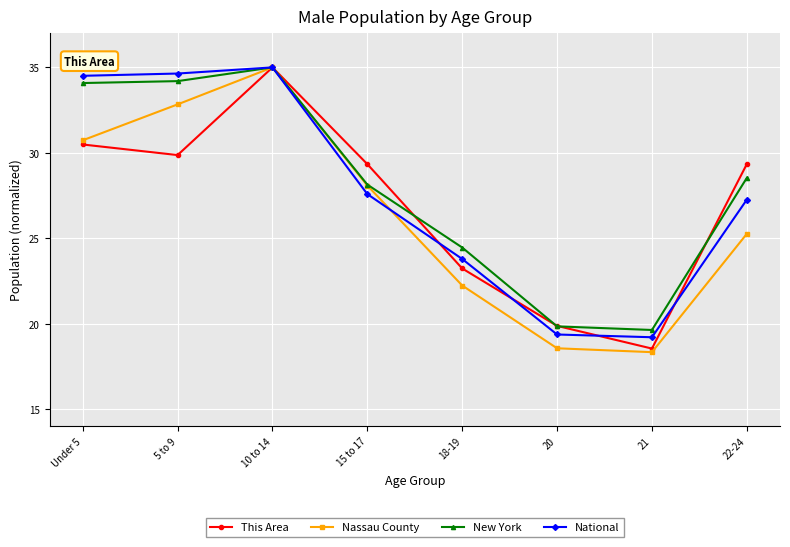

What is the value of the New York point at the 7th from the left?

19.6